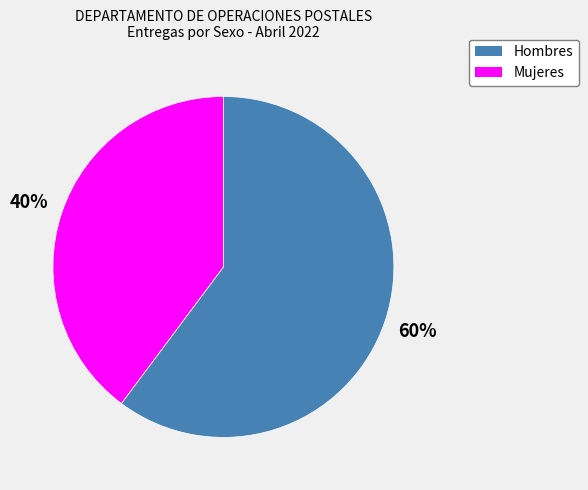

Does any single category account for the majority?

Yes